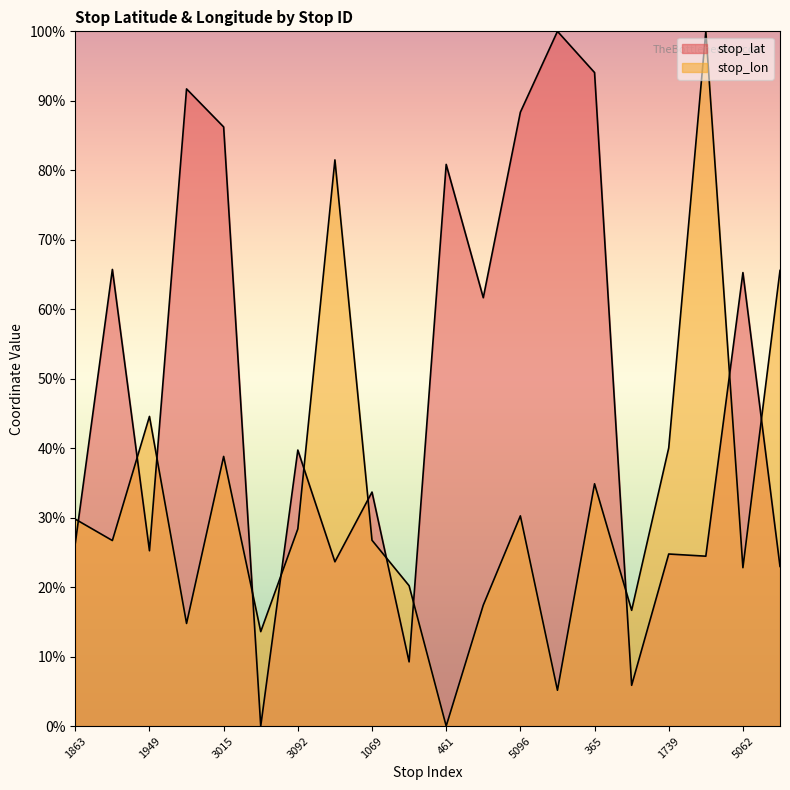

Which series has the largest range (max minus min)?

stop_lat